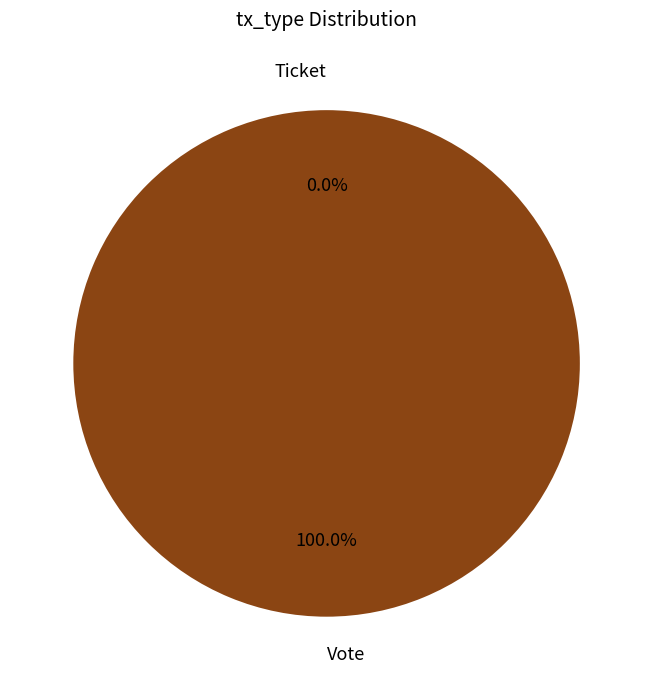

To the nearest percent, what portion does Vote represent?

100%